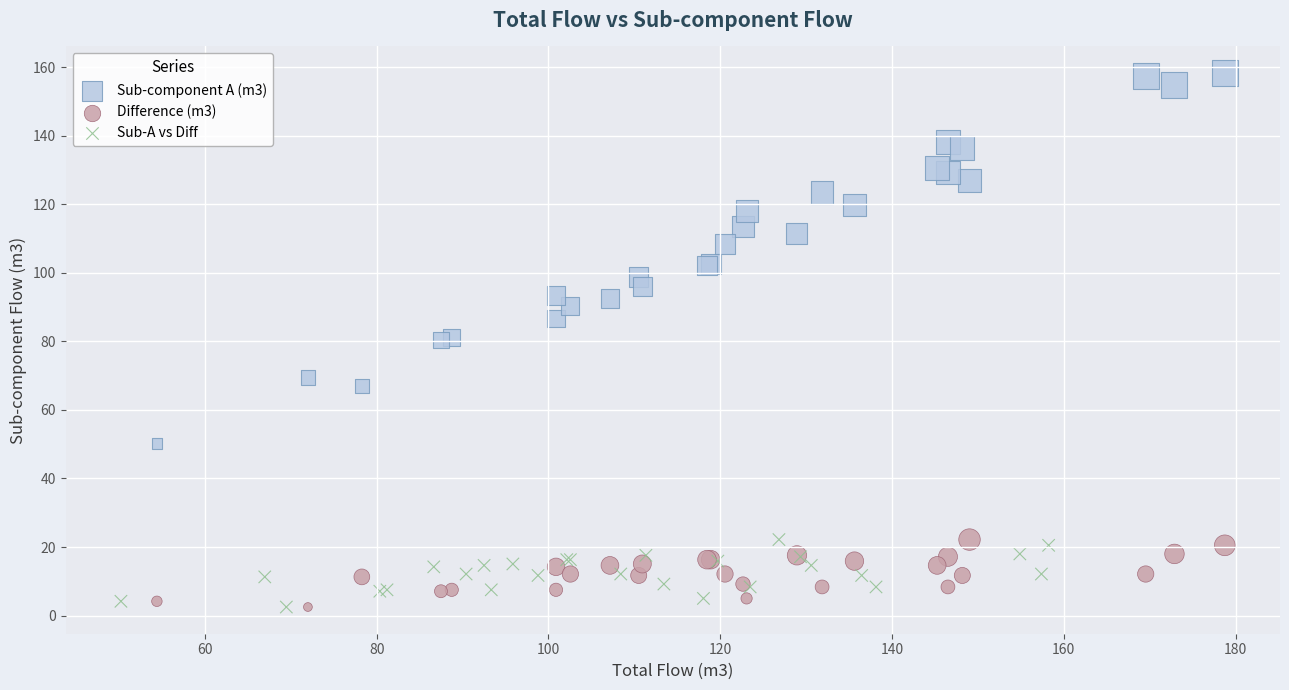

Which series has the widest spread of Y values?

Sub-component A (m3)